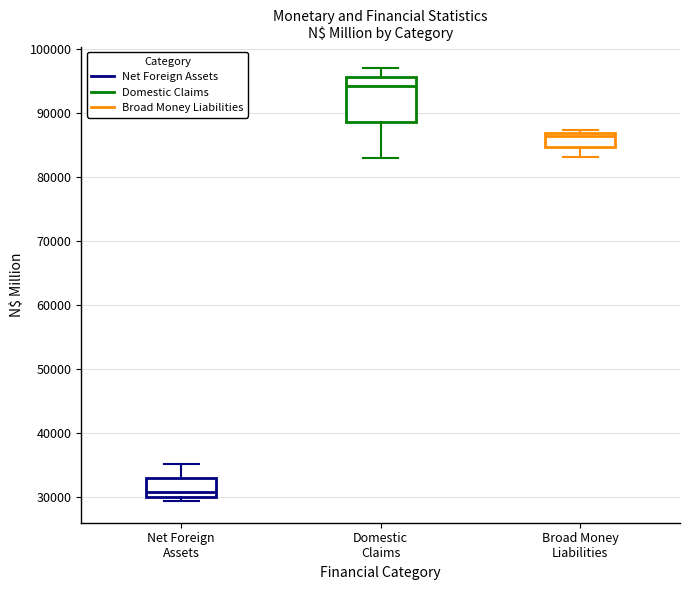

Where does the median line of the box for Broad Money Liabilities sit on the y-axis? The values are not printed on the chart, so give them approximately, as read against the axis.

86000